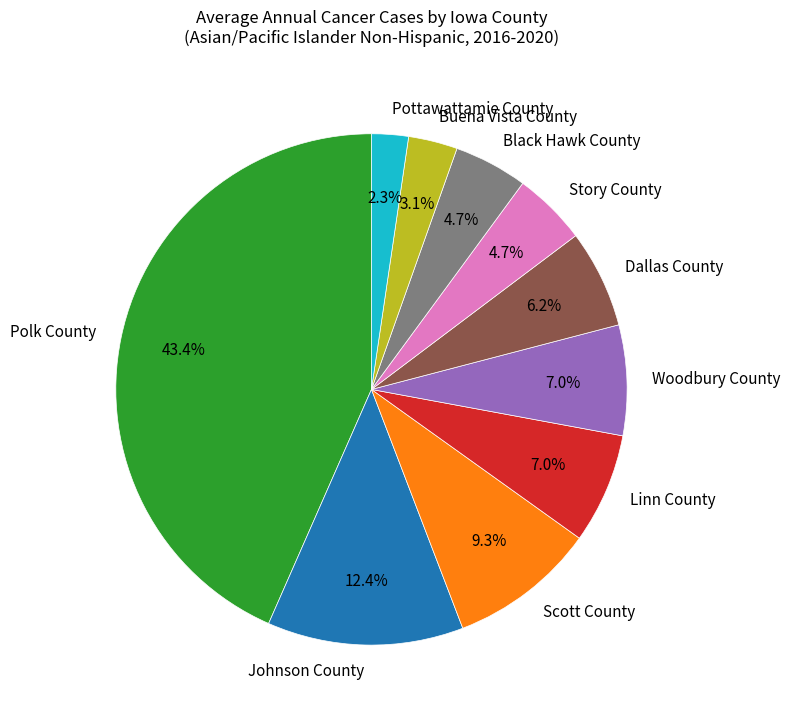

What is the ratio of the value at Black Hawk County to the value at Woodbury County?

0.7